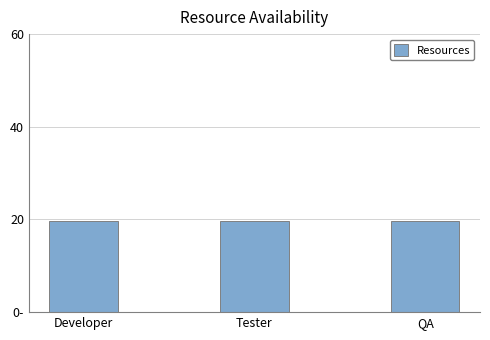

Does the chart contain any negative values?

No